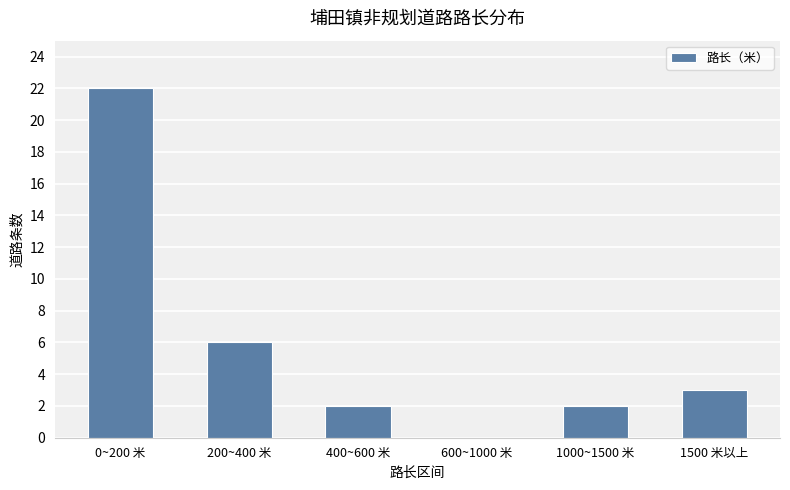

Between 600~1000 米 and 200~400 米, which is larger?

200~400 米